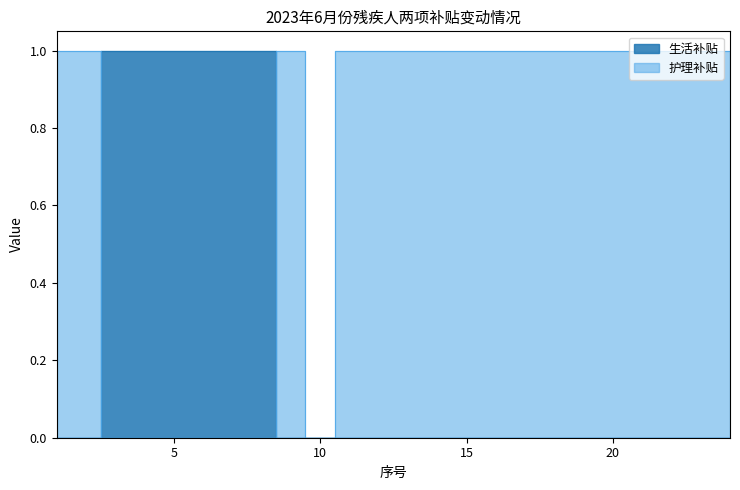

The value of 生活补贴 at 2 is 1. True or false?

False